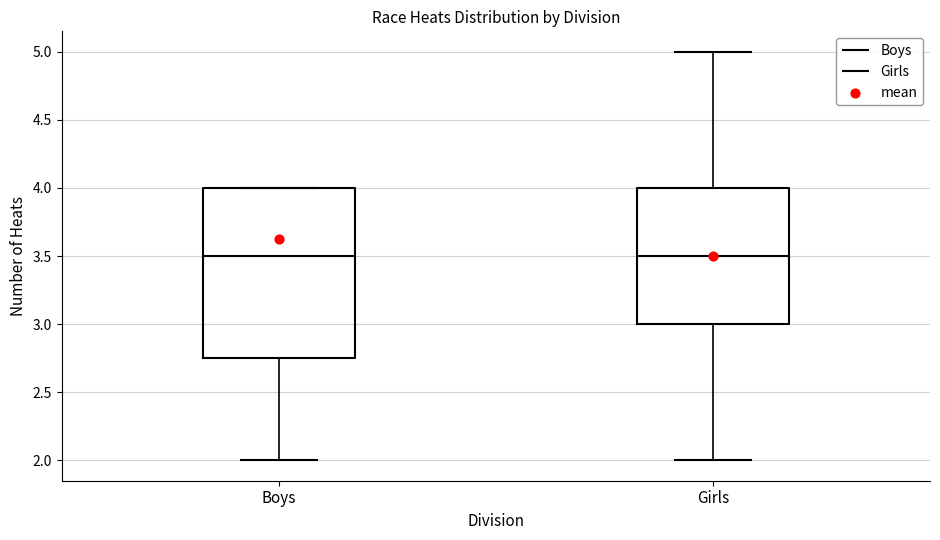

Where does the lower whisker of the box for Boys end on the y-axis? The values are not printed on the chart, so give them approximately, as read against the axis.

2.00